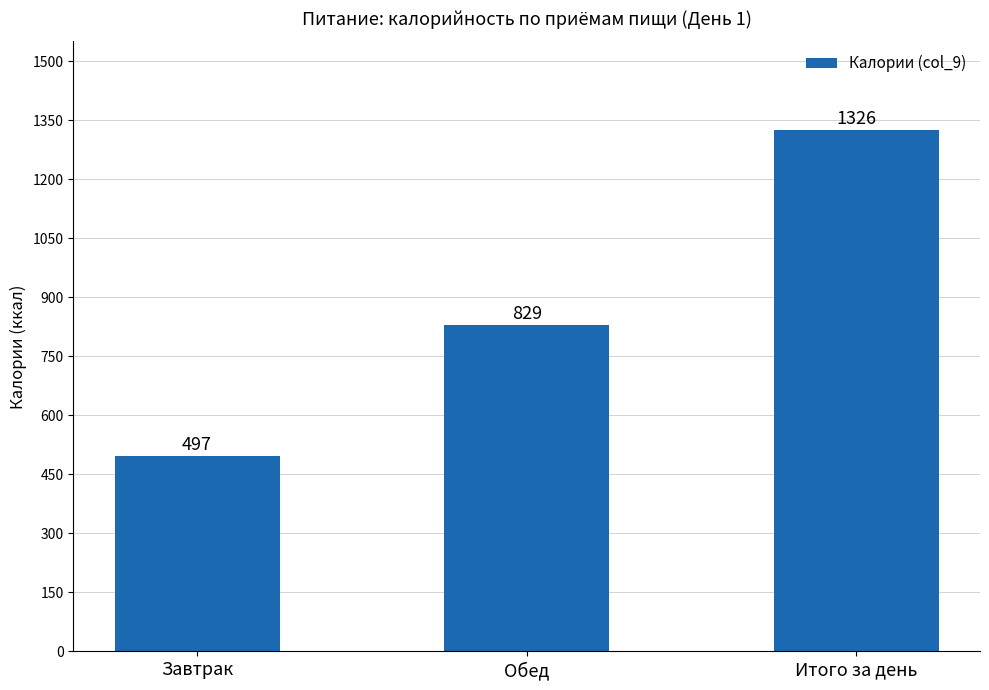

At which label is the value closest to 911?

Обед